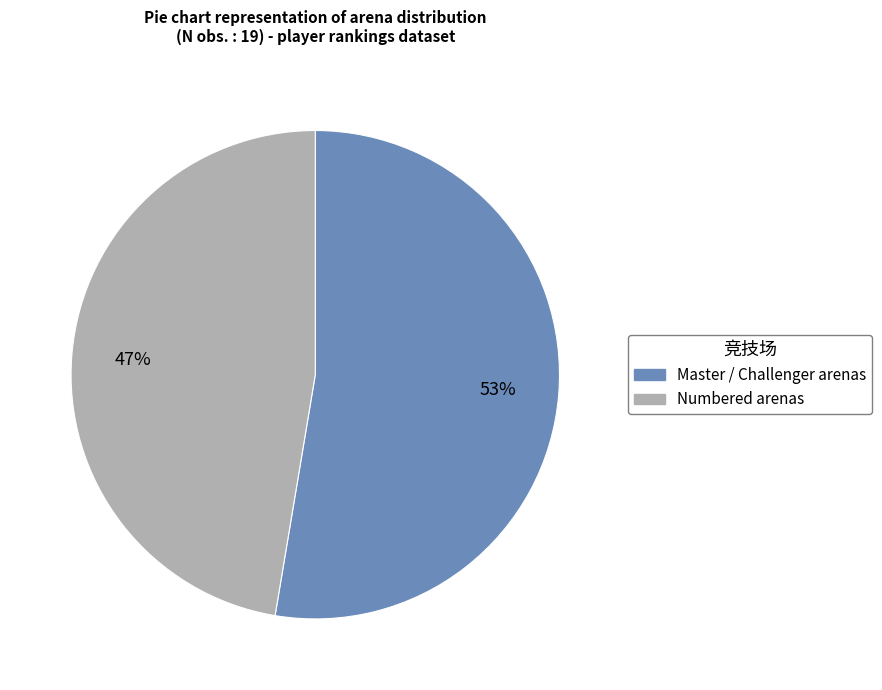

Does any single category account for the majority?

Yes